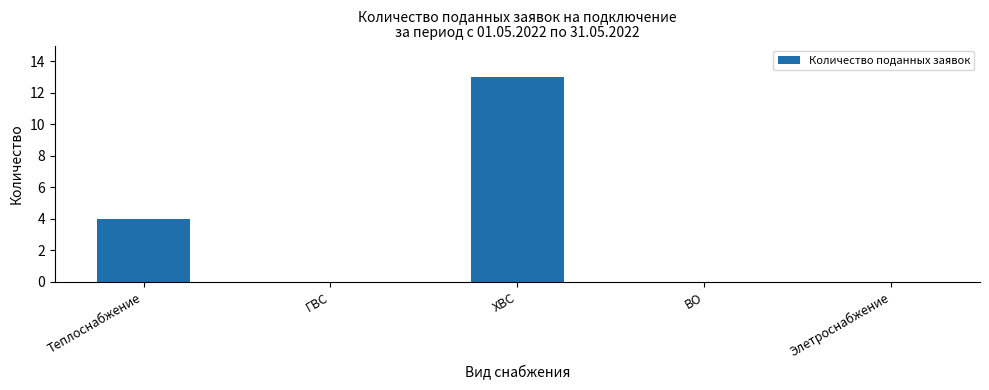

What is the maximum value shown in the chart?

13